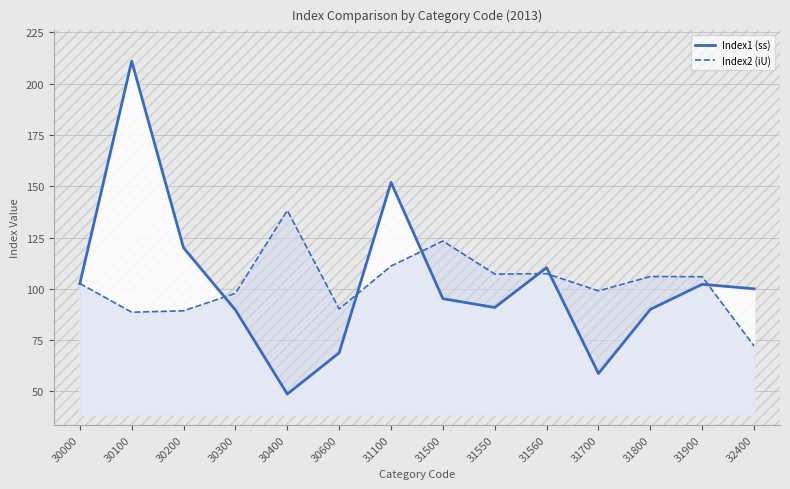

Where does the Index2 (iU) series first go above 105?

30400